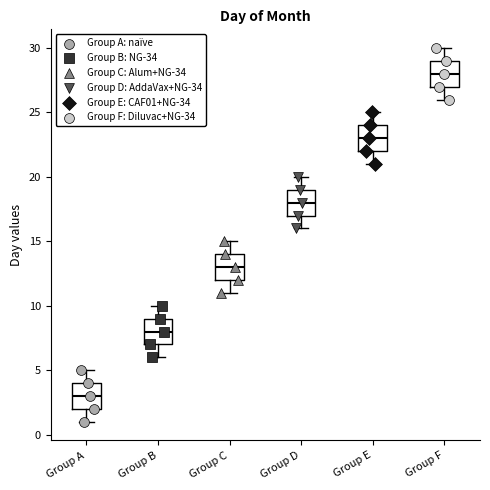

Reading left to right, transcribe this box plot: for each box, give where its median line is, the range the box spans, and where its two whiskers end, as read against the y-axis. The values are not printed on the chart, so give them approximately, as read against the axis.

Group A: median 3, box 2 to 4, whiskers 1 to 5
Group B: median 8, box 7 to 9, whiskers 6 to 10
Group C: median 13, box 12 to 14, whiskers 11 to 15
Group D: median 18, box 17 to 19, whiskers 16 to 20
Group E: median 23, box 22 to 24, whiskers 21 to 25
Group F: median 28, box 27 to 29, whiskers 26 to 30